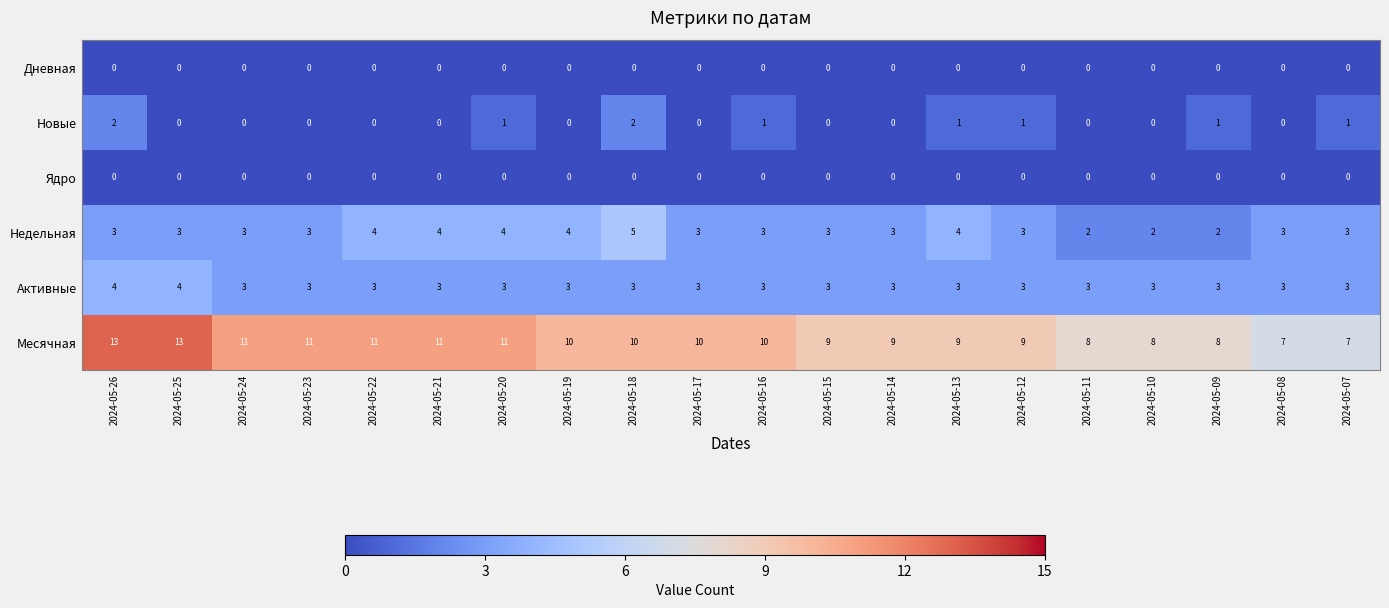

What is the average value of the Месячная series?

10